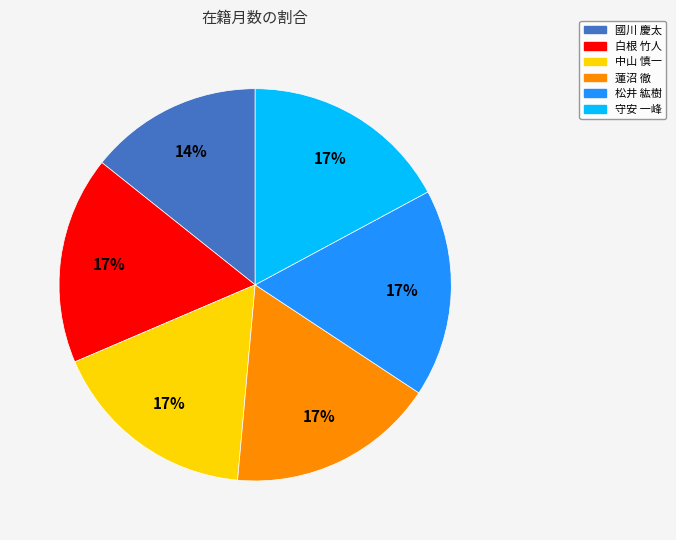

Is there any slice that represents more than half of the pie?

No